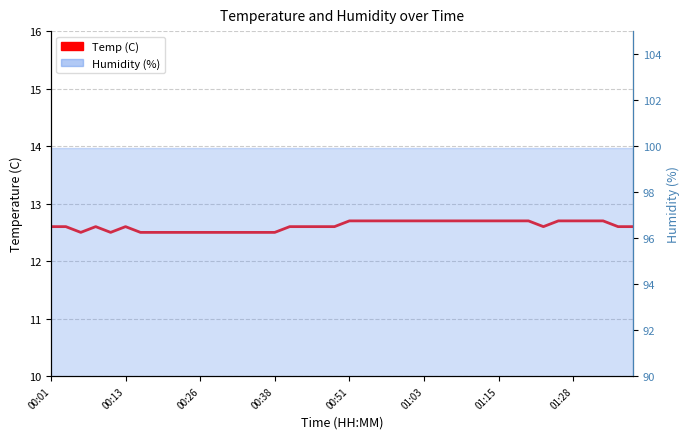

What is the difference between the second highest and second lowest values?

0.2